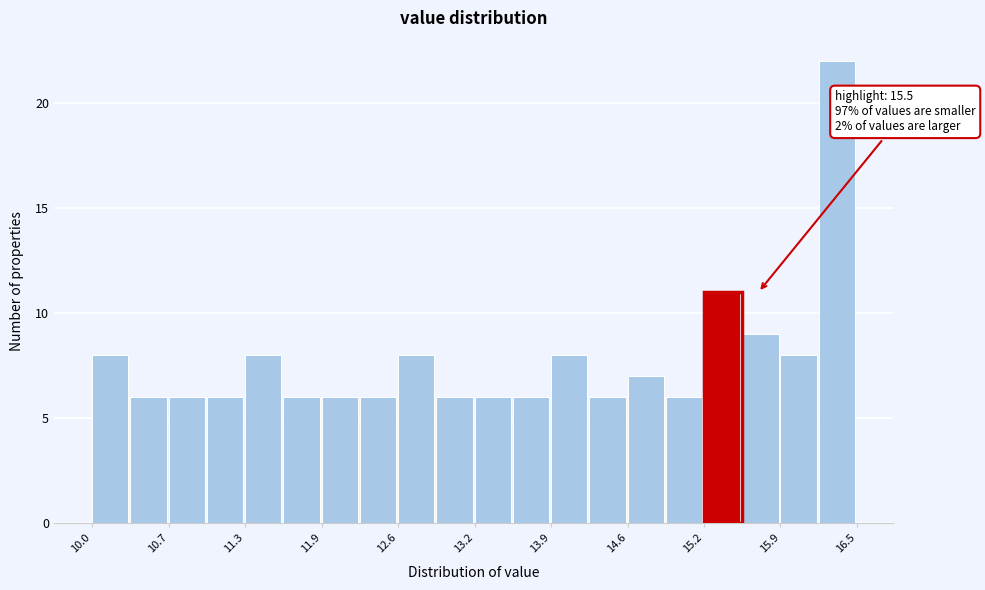

Around what value on the x-axis is the tallest bar? Give the approximate position of its centre, as read against the axis.

16.3